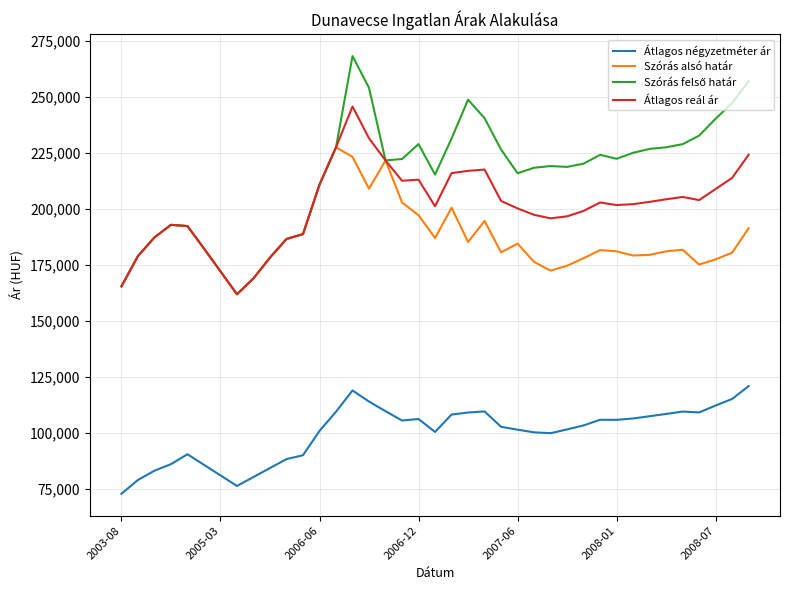

How many categories are shown in the chart?

39